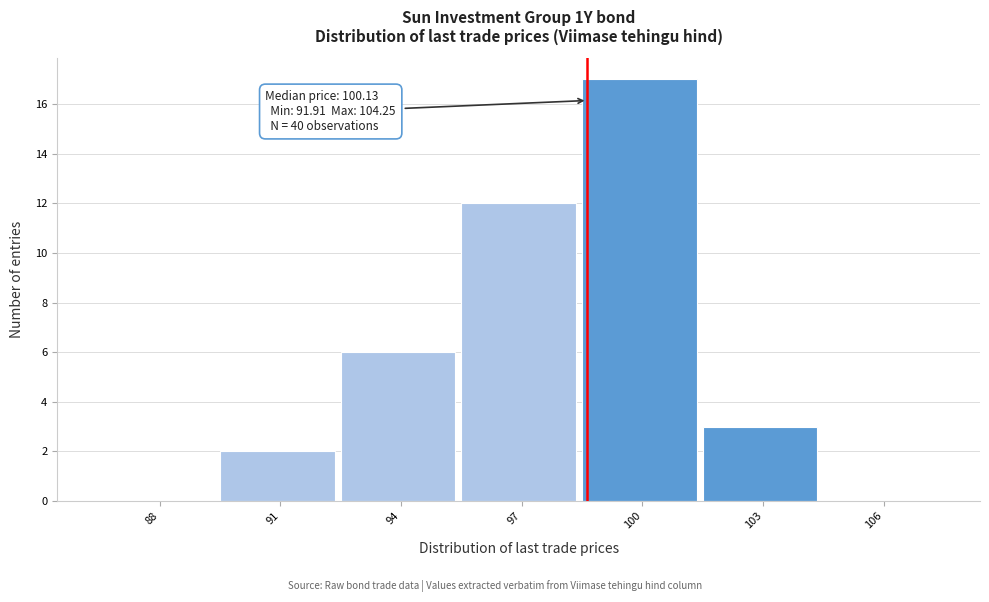

Reading left to right, what are all the values shown in this chart?

88=0	91=2	94=6	97=12	100=17	103=3	106=0